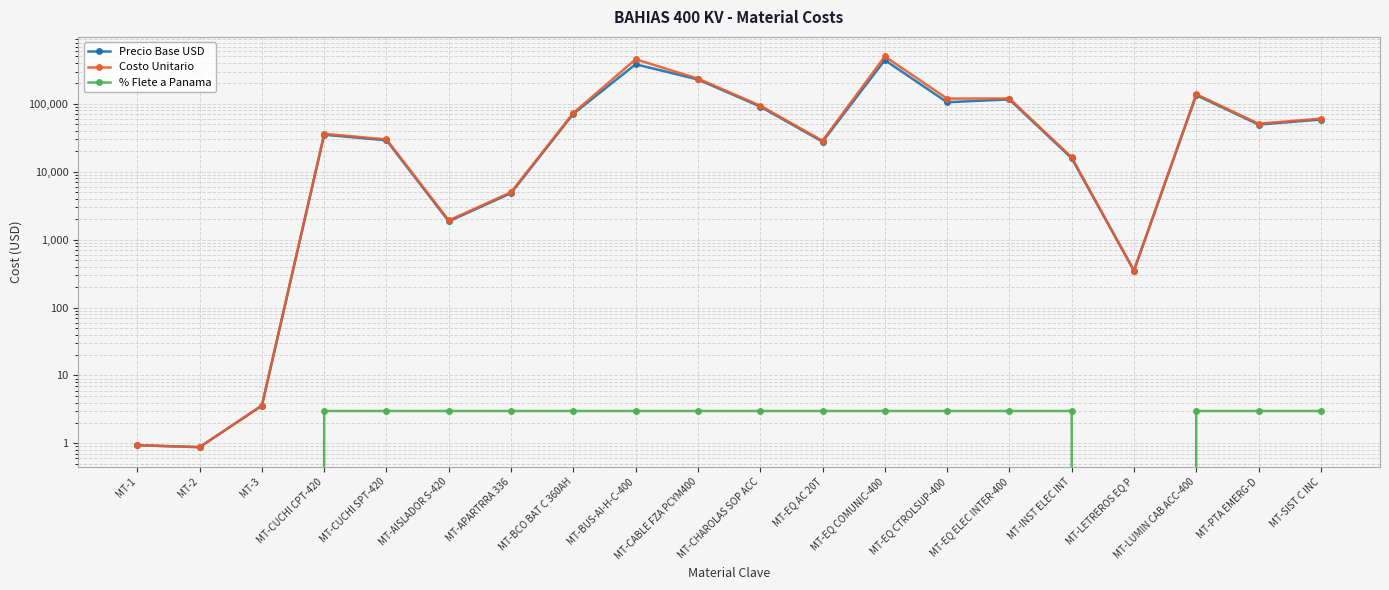

Is it true that Precio Base USD equals 3236.9 at MT-AISLADOR S-420?

False